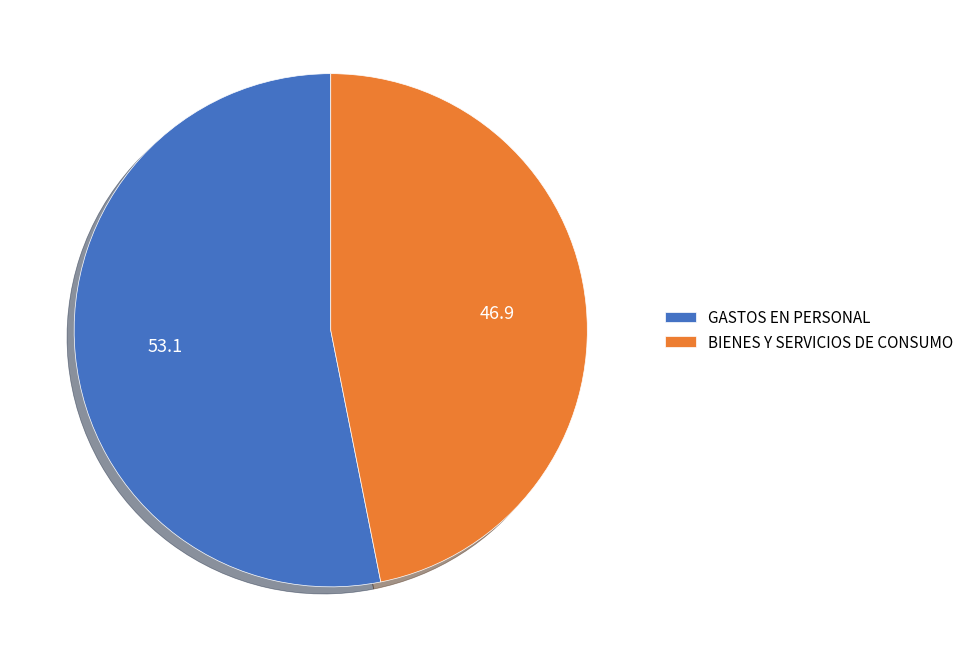

True or false: GASTOS EN PERSONAL accounts for 53% of the total.

True